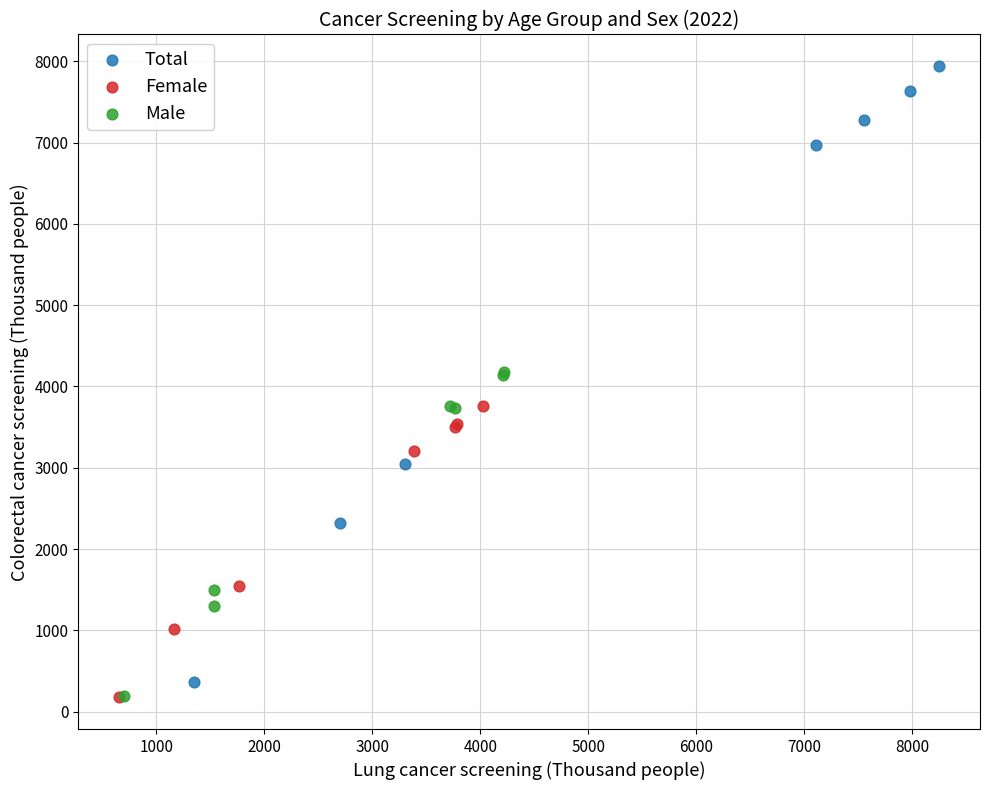

Which series has the widest spread of Y values?

Total